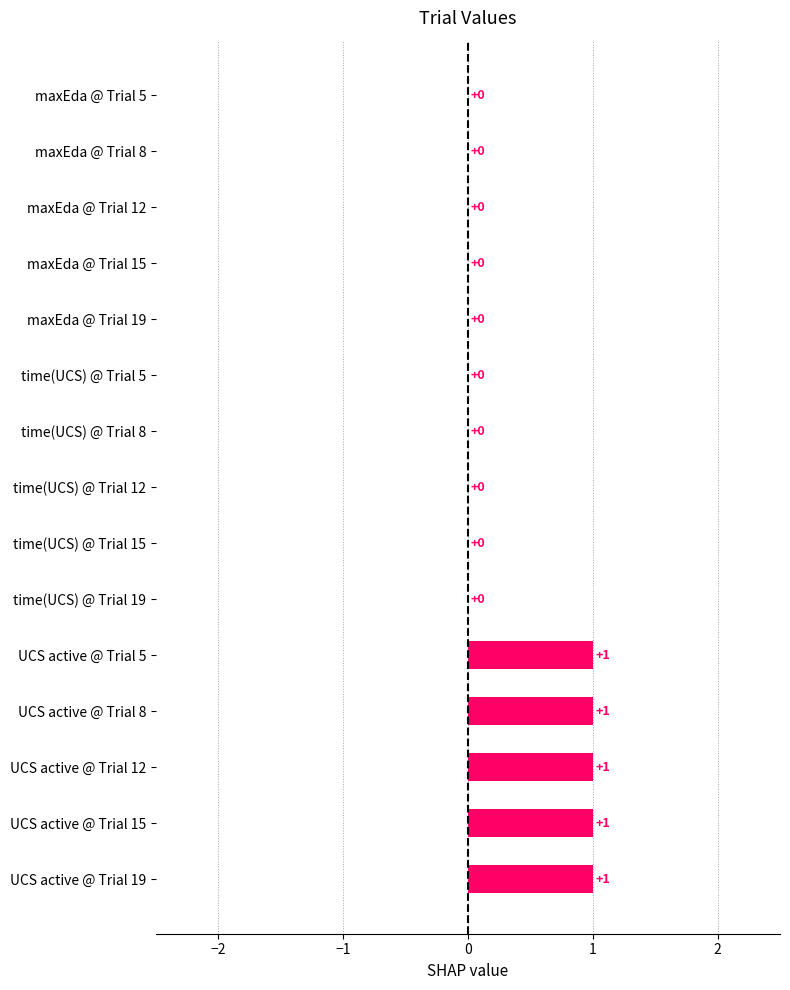

Which series changed the most between 5 and 12?

maxEda